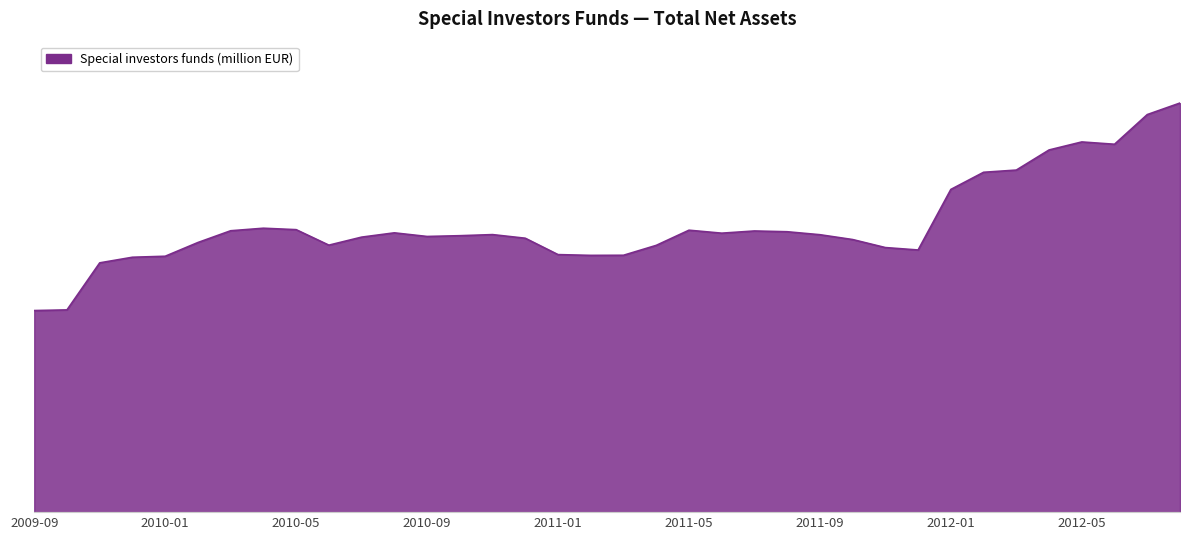

What is the label of the 18th point from the left?

2011-02